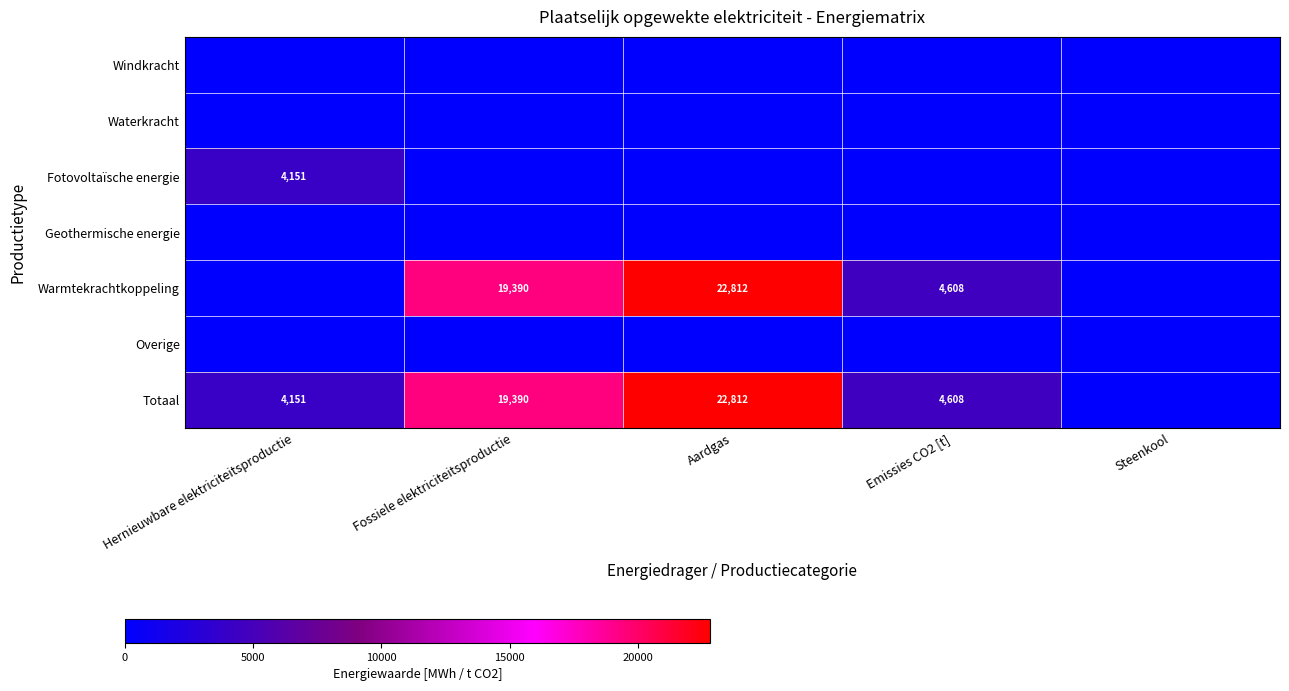

The value of Totaal at Emissies CO2 [t] is 1501. True or false?

False